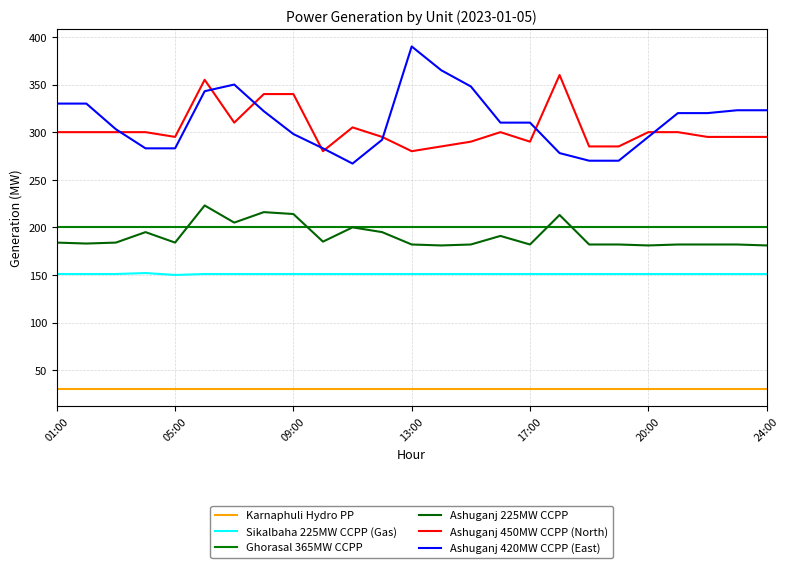

How many lines are shown in the chart?

6